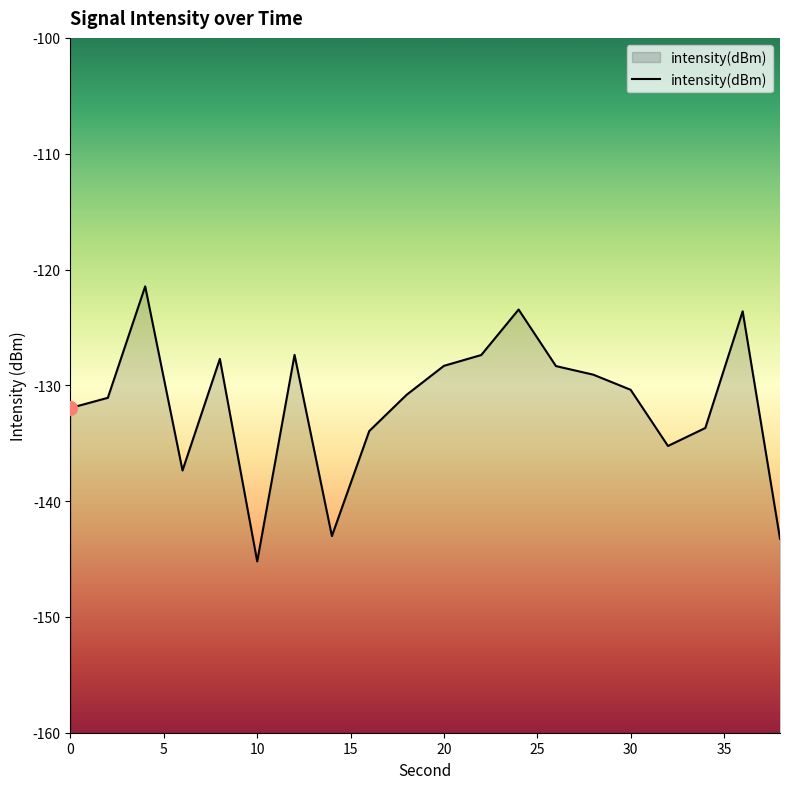

What is the approximate value at 30?

-130.4